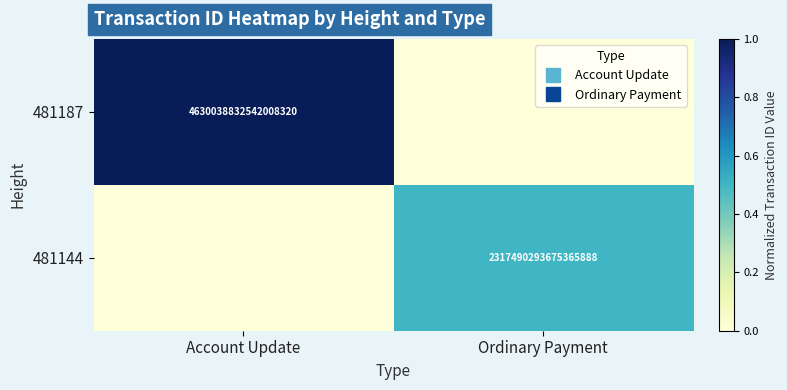

The 481187 series shows 0.0 at Ordinary Payment. True or false?

True